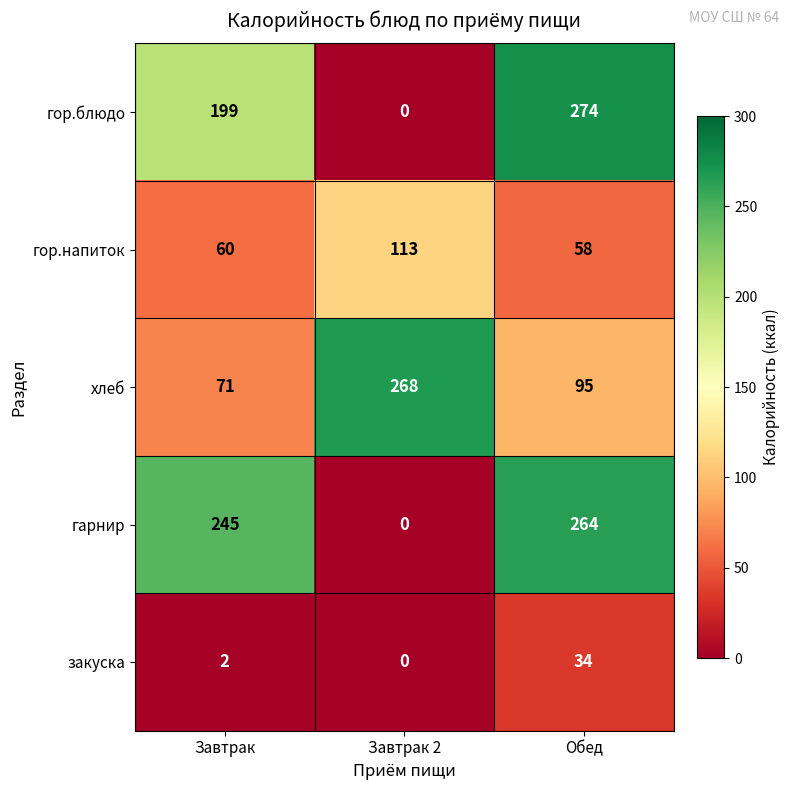

Between Завтрак 2 and Обед, which series saw the biggest shift?

гор.блюдо